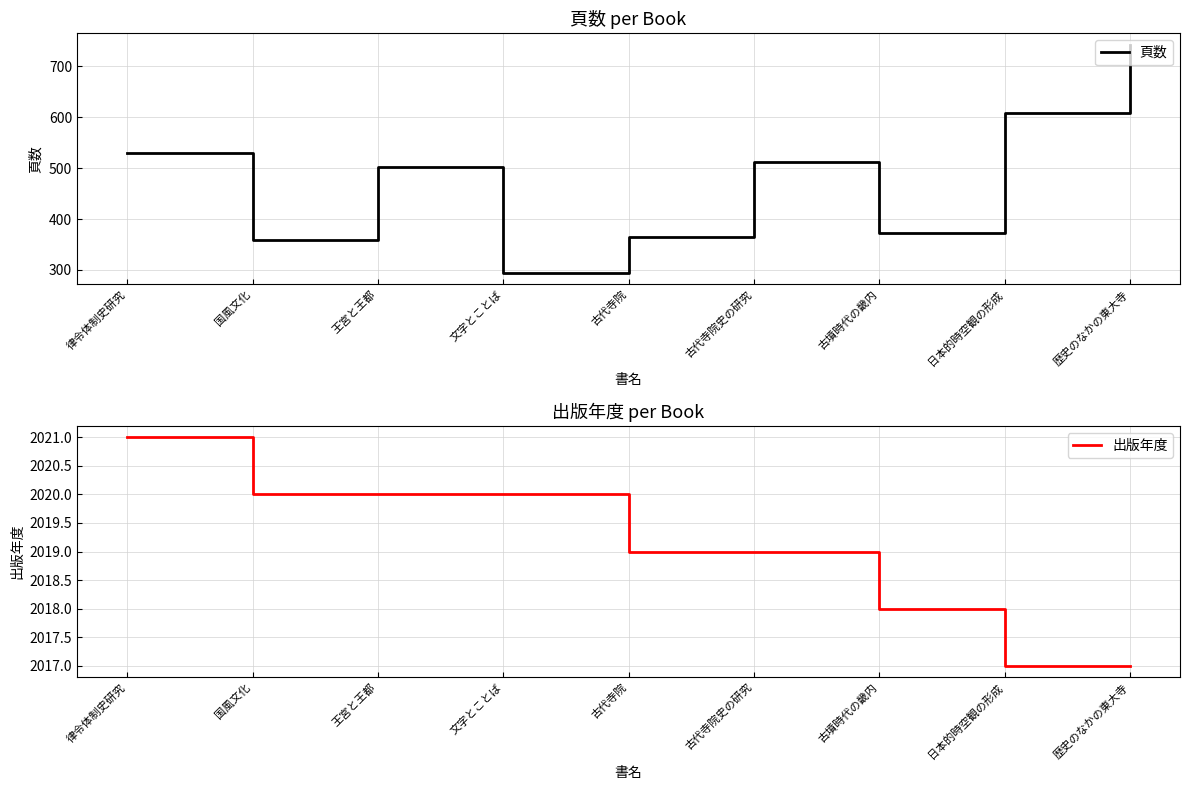

At how many categories does at least one series exceed 1413?

9